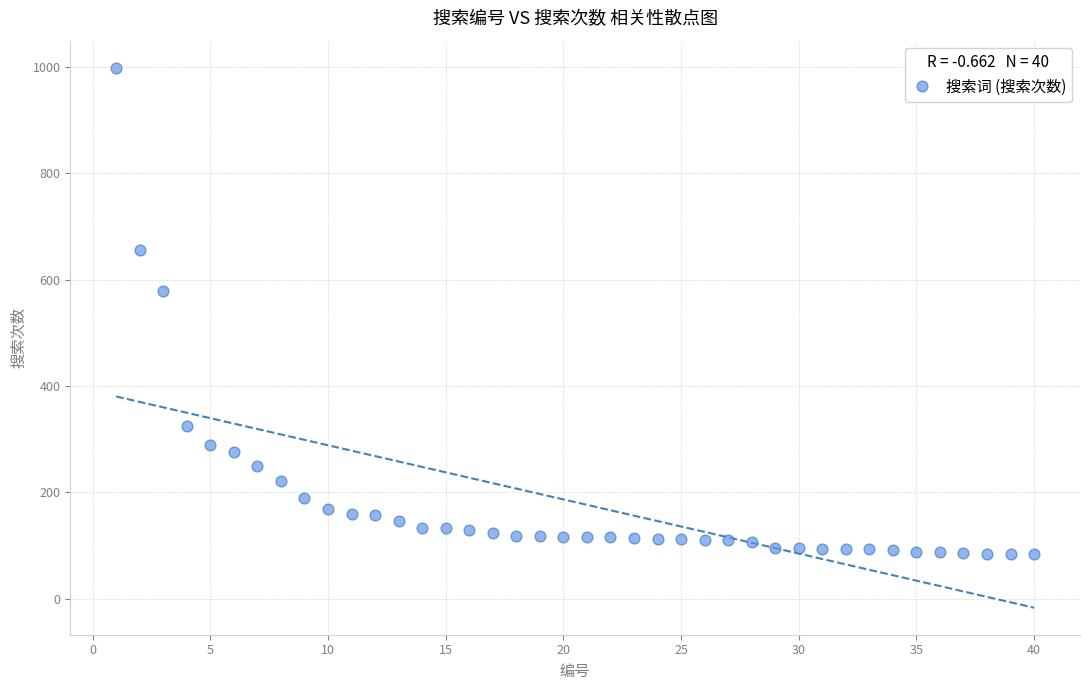

What Y value in the scatter plot is closest to 541?

579